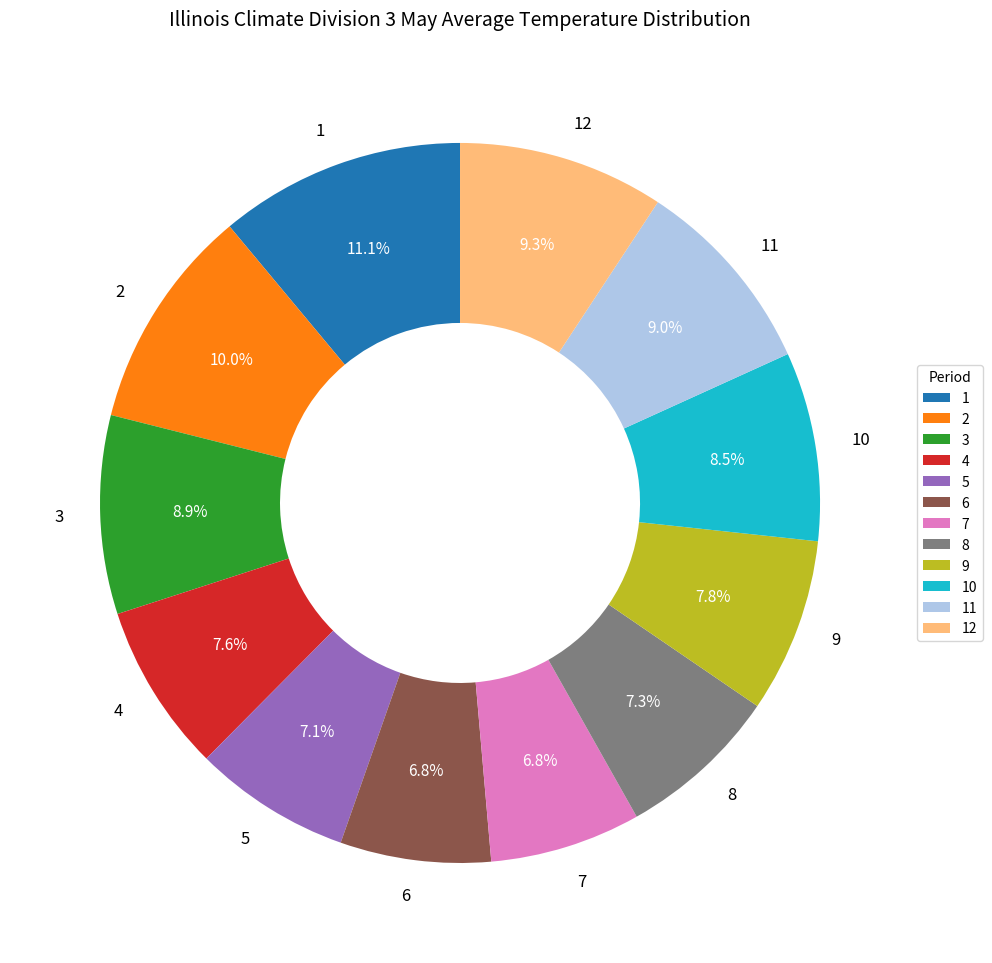

The 1 slice represents 4% of the pie. True or false?

False